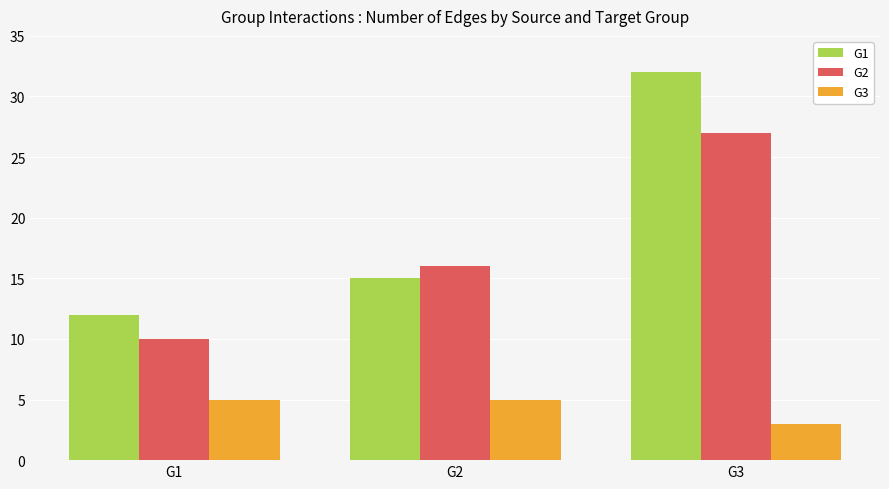

Which category has the lowest value in the G3 series?

G3